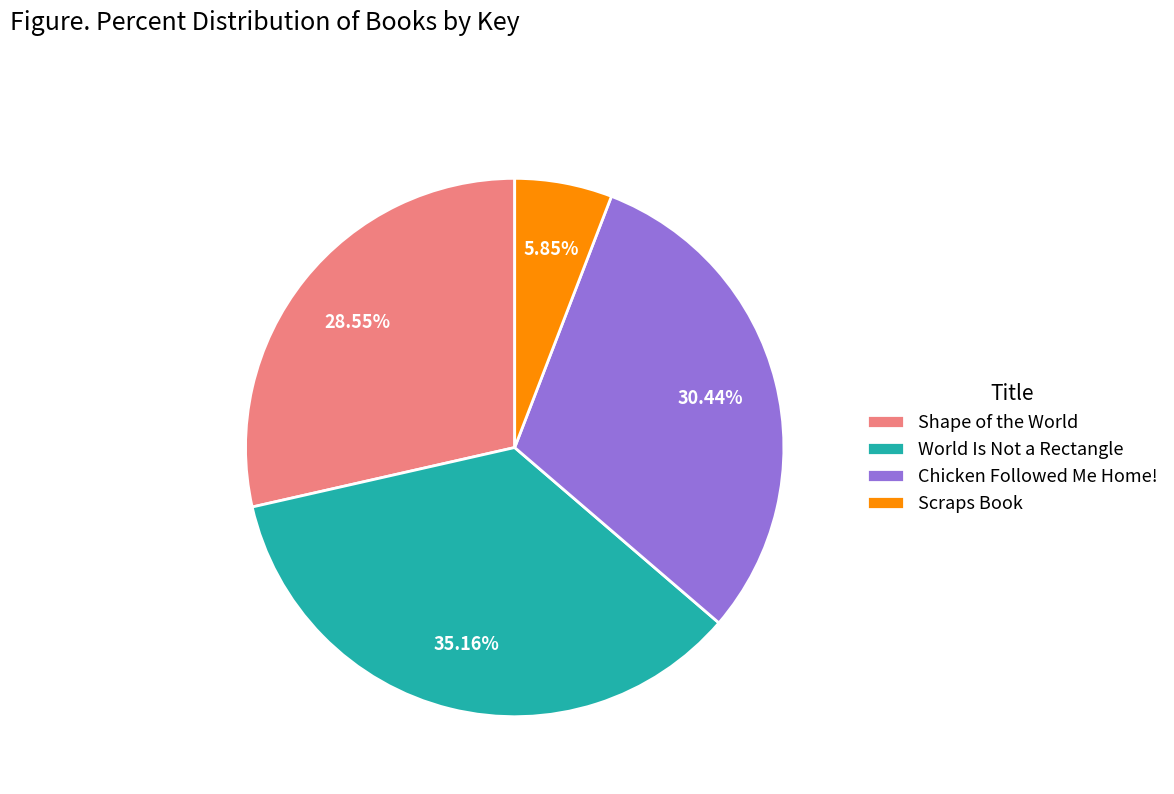

To the nearest percent, what is the difference between the Chicken Followed Me Home! and Shape of the World slice percentages?

2%